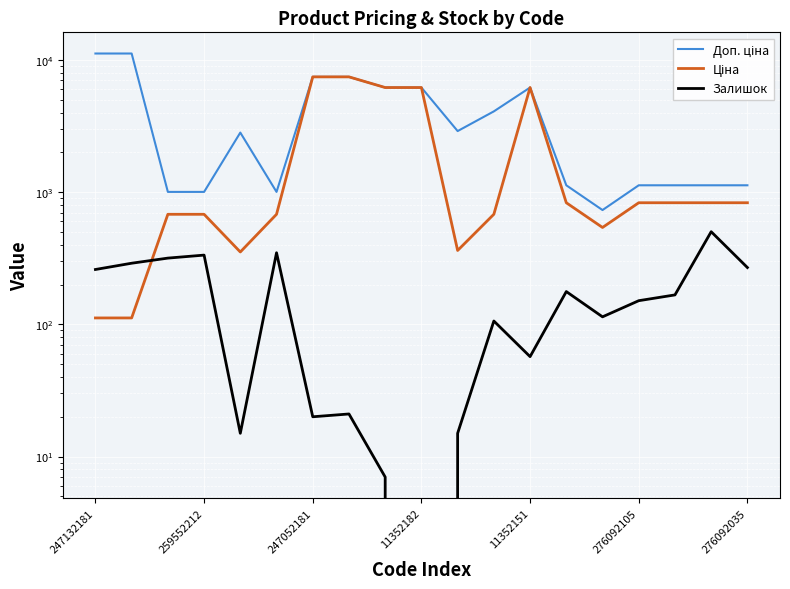

What is the approximate value of Ціна at 11352182?

6182.6